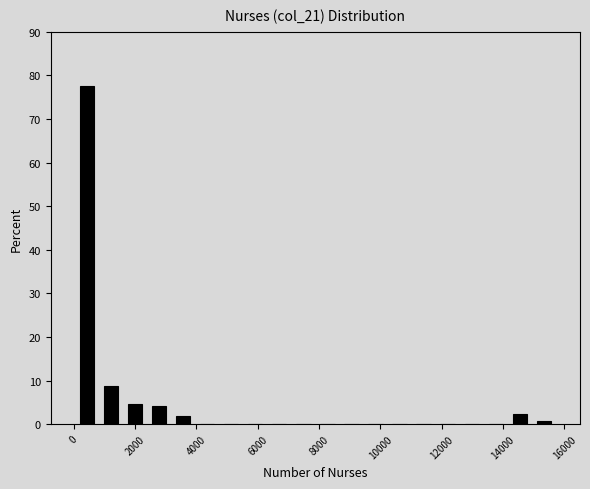

Around what value on the x-axis is the tallest bar? Give the approximate position of its centre, as read against the axis.

400